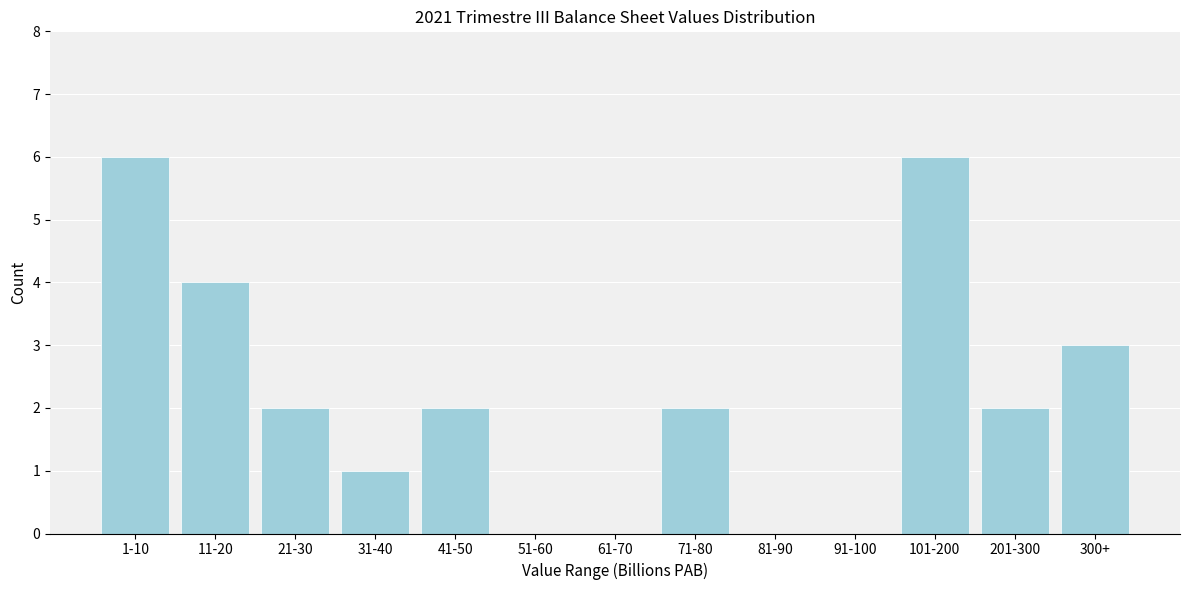

Reading left to right, transcribe all the data shown in this chart.

1-10=6	11-20=4	21-30=2	31-40=1	41-50=2	51-60=0	61-70=0	71-80=2	81-90=0	91-100=0	101-200=6	201-300=2	300+=3